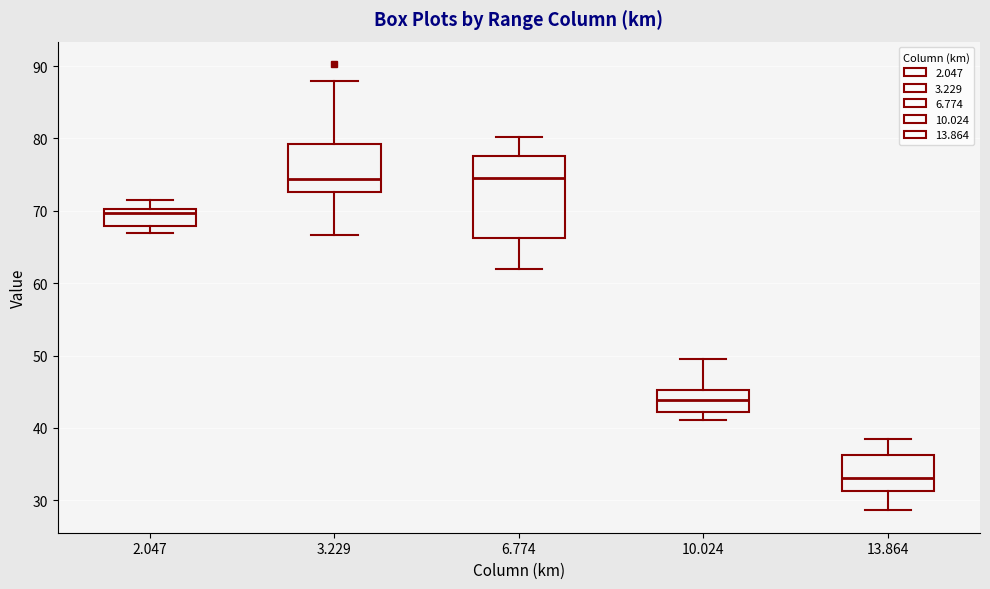

Reading left to right, read every box against the y-axis: the position of its median line, the range the box covers, and the ends of its whiskers. The values are not printed on the chart, so give them approximately, as read against the axis.

2.047: median 70 (just below the box's upper edge), box 68 to 70, whiskers 67 to 72
3.229: median 74, box 73 to 79, whiskers 67 to 88
6.774: median 75, box 66 to 78, whiskers 62 to 80
10.024: median 44, box 42 to 45, whiskers 41 to 50
13.864: median 33, box 31 to 36, whiskers 29 to 39